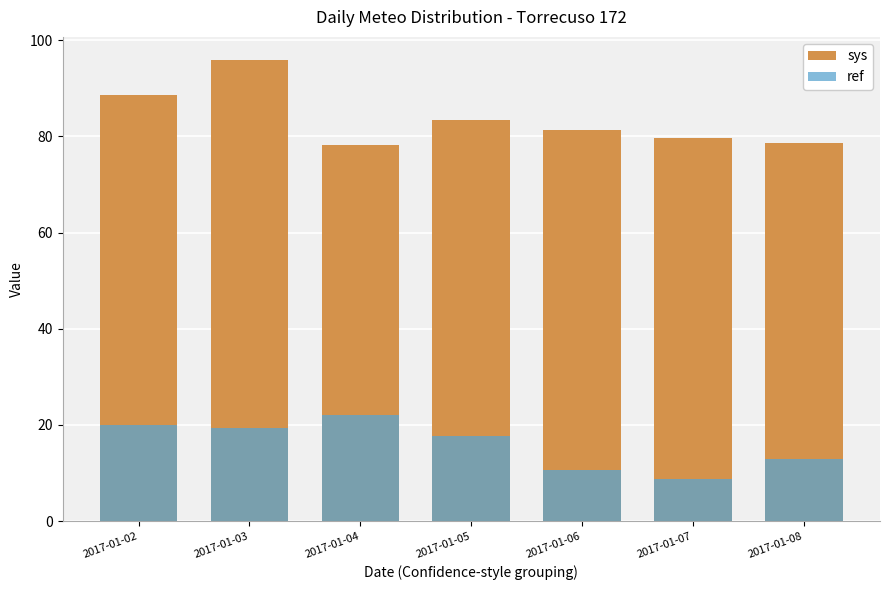

At which label does ref reach its peak?

2017-01-04